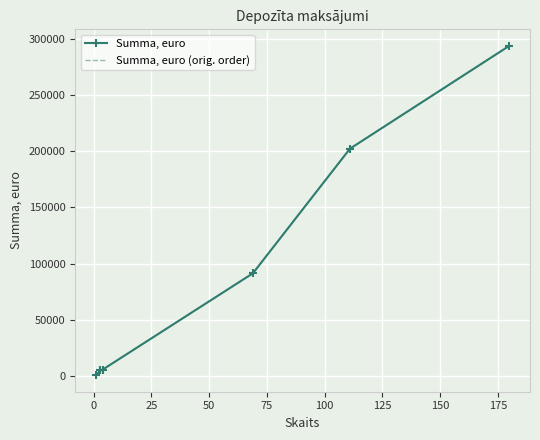

What is the difference between the maximum and minimum values in the Summa, euro series?

292730.7